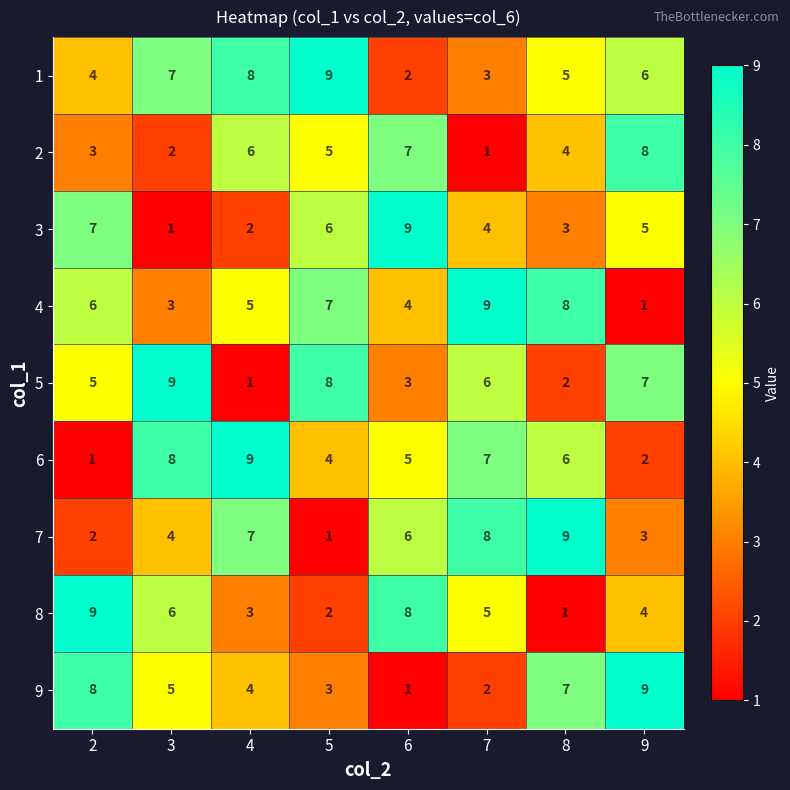

What is the total value across all series at 3?

45